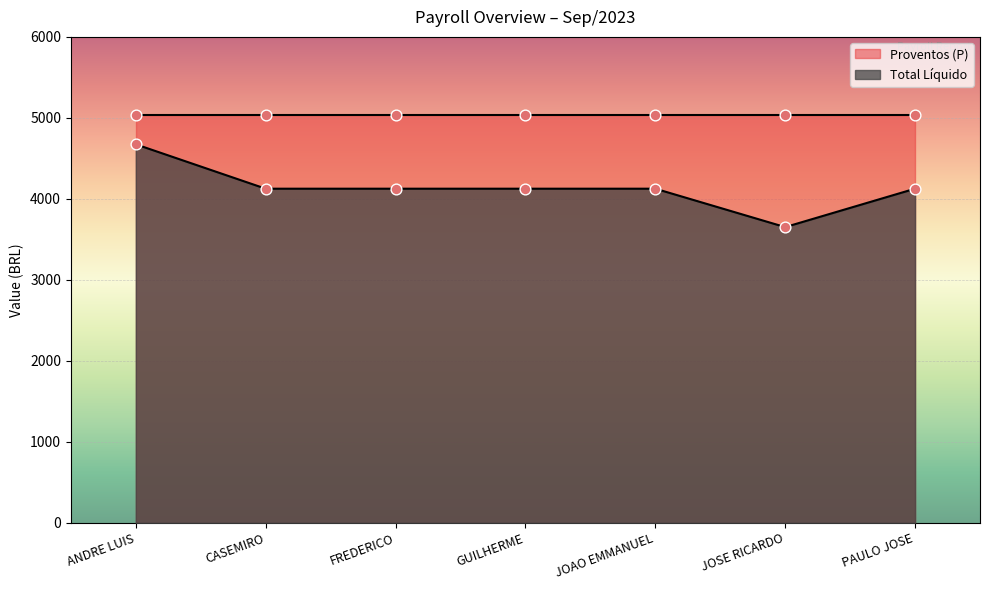

What is the highest value of the Total Líquido series?

4673.6